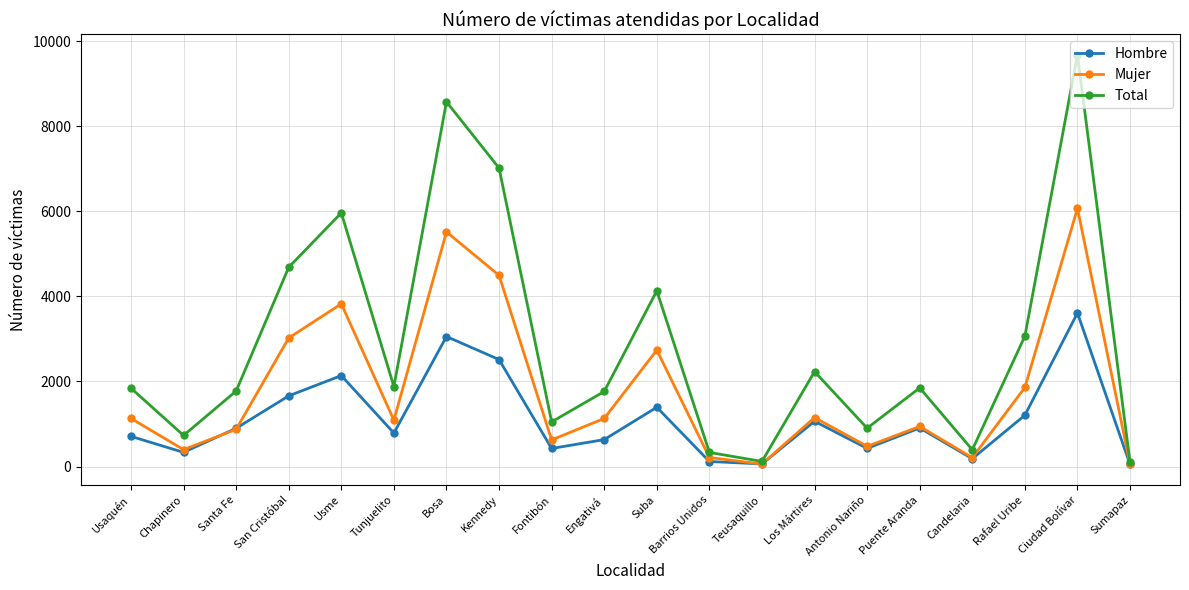

How many interior local peaks does the Total series have?

6